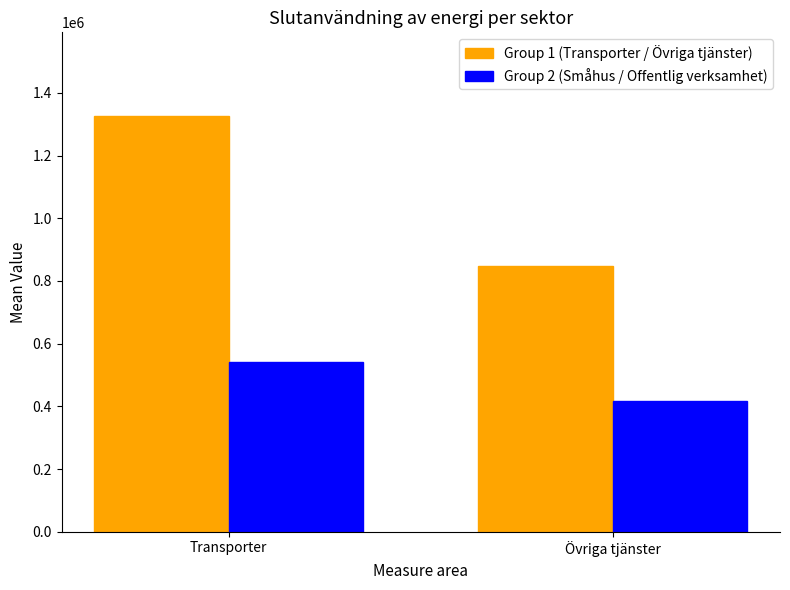

Reading left to right, what are all the values shown in this chart?

Group 1 (Transporter / Övriga tjänster): 1327480.7	848418.5
Group 2 (Småhus / Offentlig verksamhet): 542428.6	416325.8